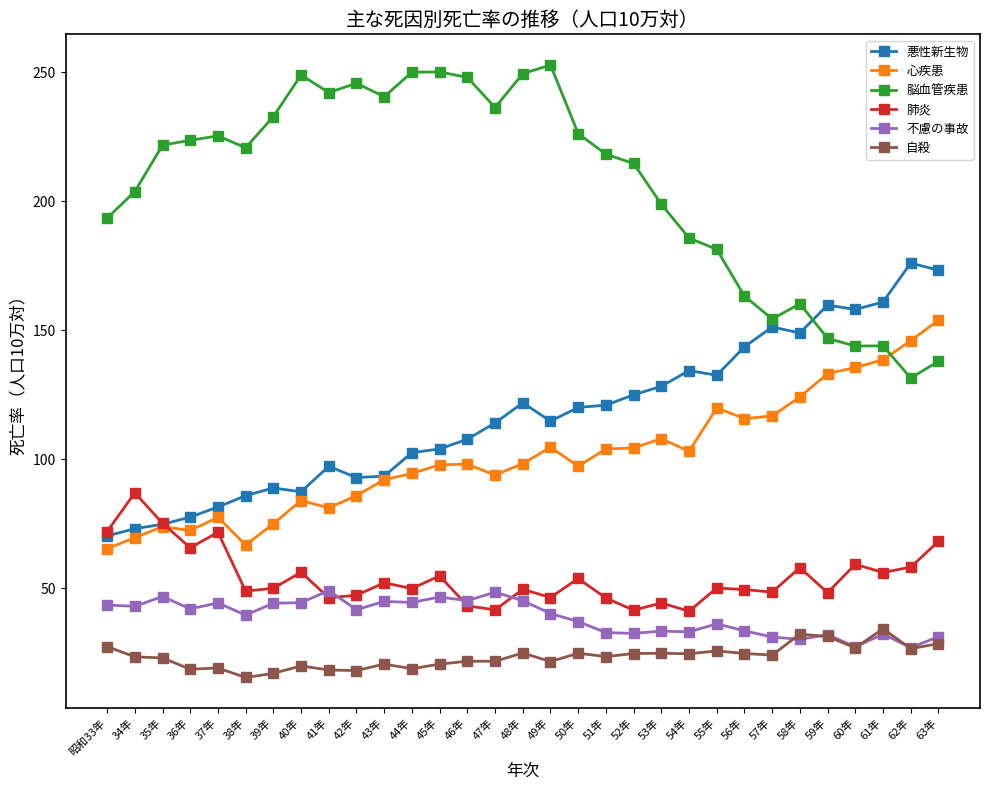

Is it true that 脳血管疾患 equals 80.9 at 62年?

False